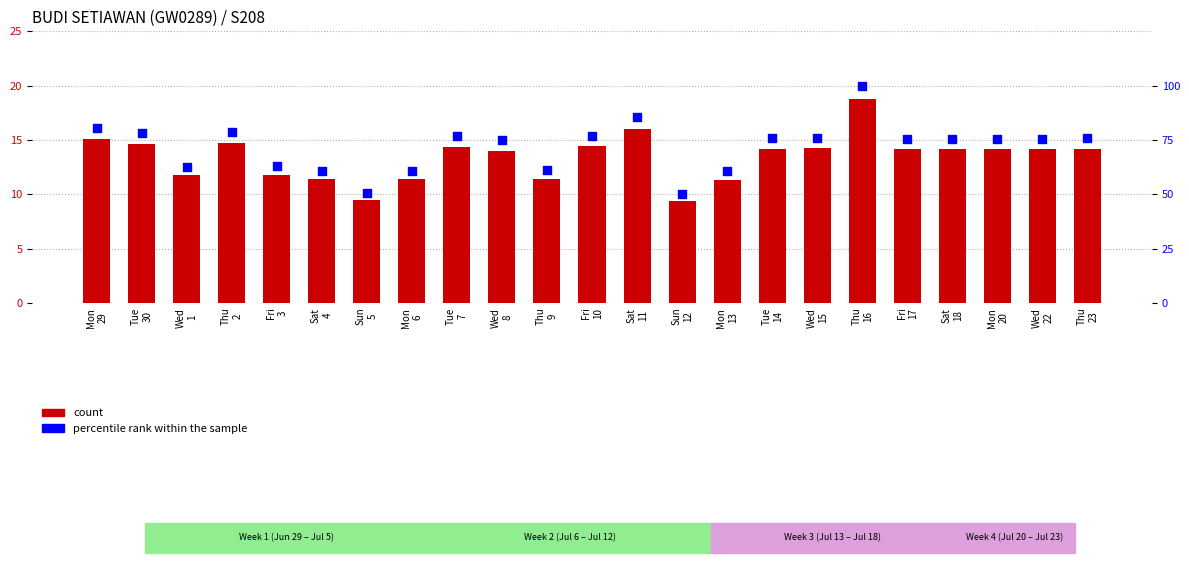

At which category is the sum across all series the highest?

Thu
16